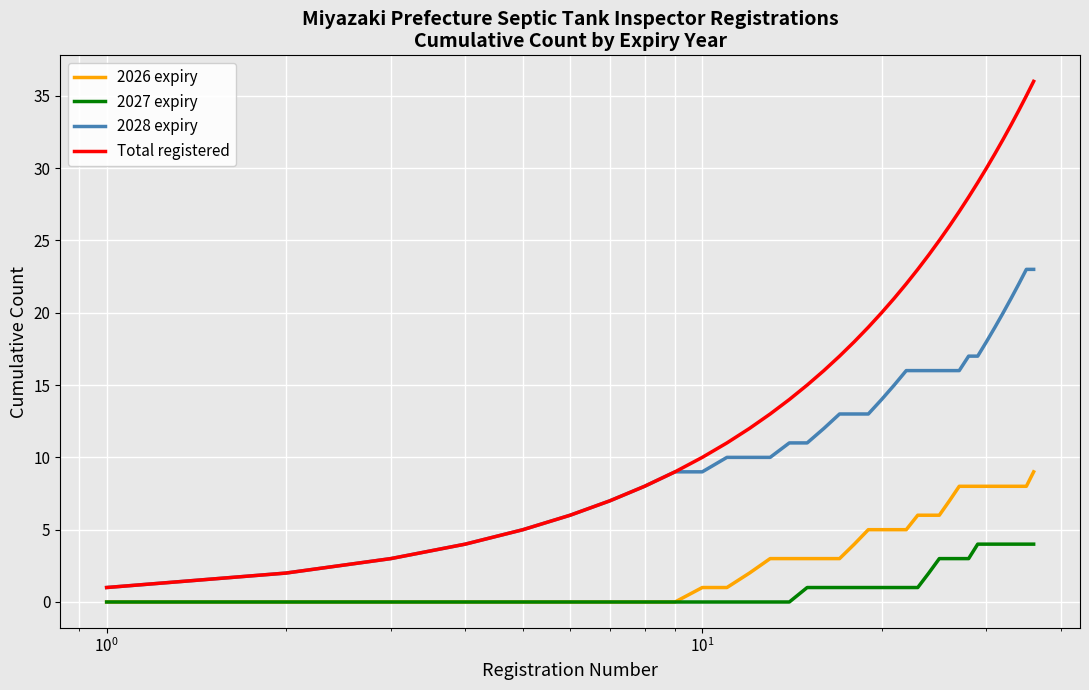

List the series in order of their peak value, lowest first.

2027 expiry, 2026 expiry, 2028 expiry, Total registered